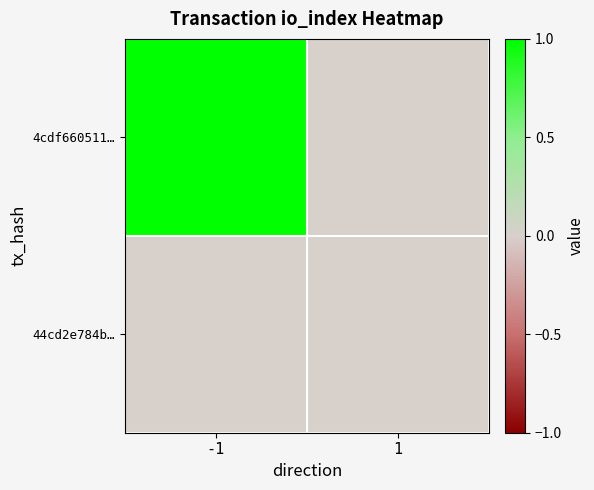

How many categories are shown in the chart?

2